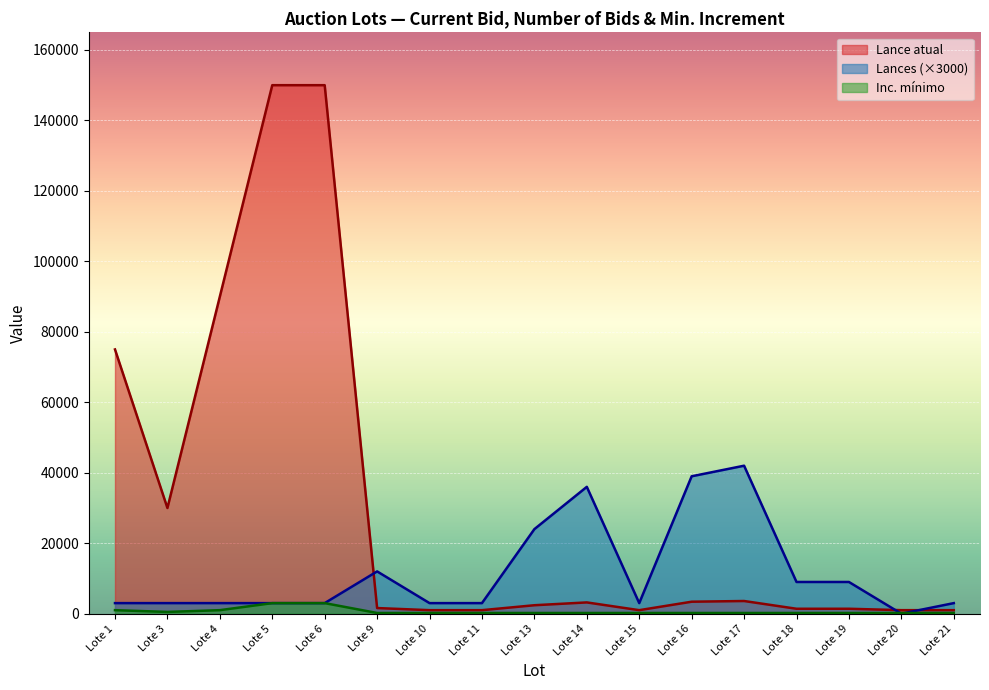

Rank the series at Lote 3 from highest to lowest value.

Lance atual, Lances (×3000), Inc. mínimo